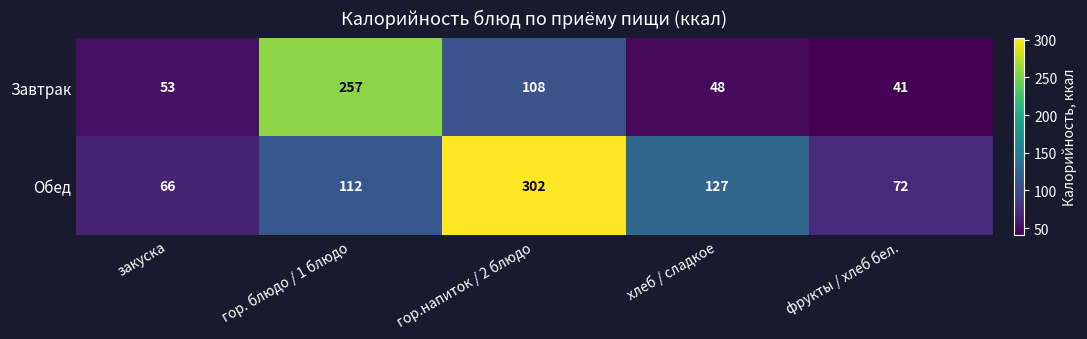

Count the number of data series in this chart.

2